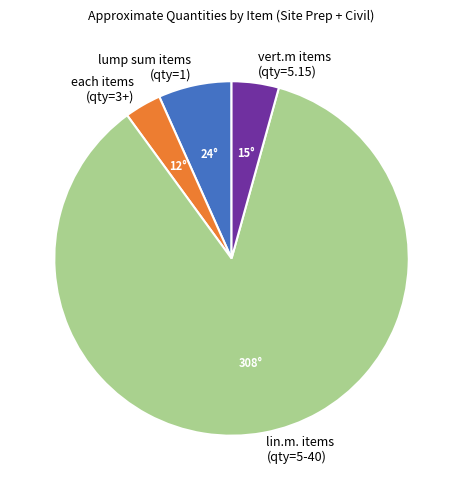

Count the number of slices in the pie.

4